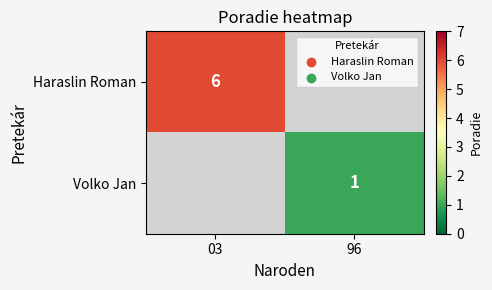

True or false: Haraslin Roman has a value of 2 at 03.

False